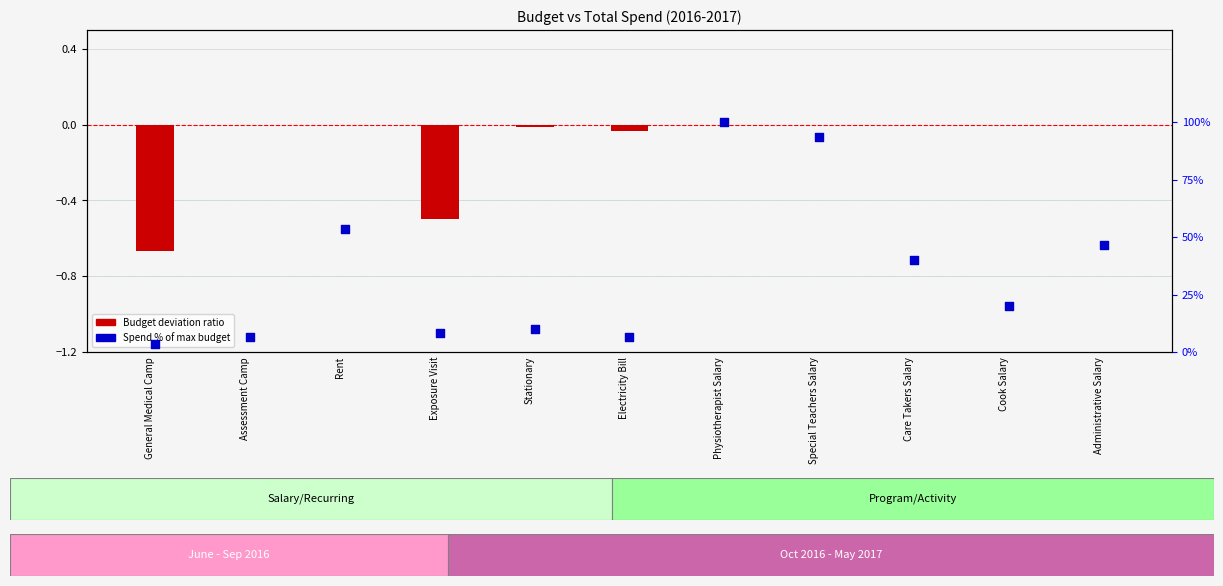

Which series has the largest total across all categories?

Spend % of max budget